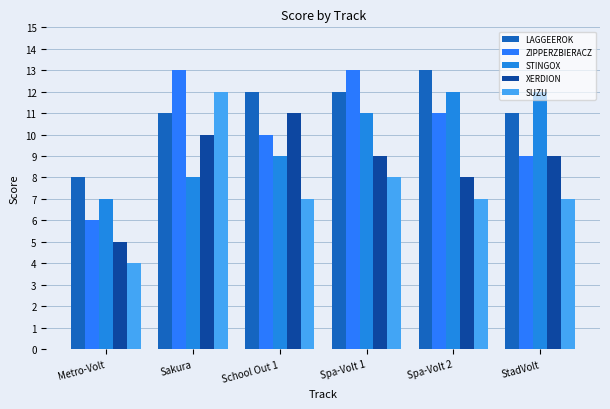

How many groups of bars are there?

6